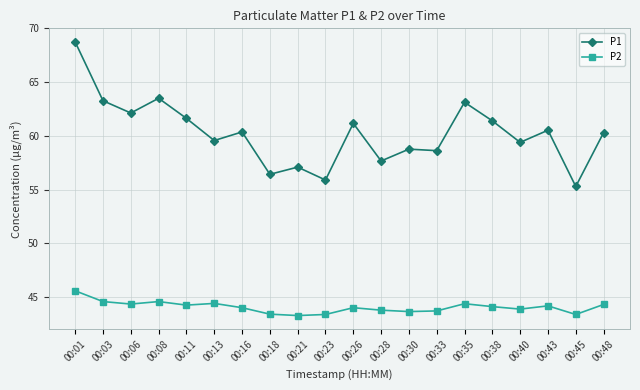

Is the value of P2 at 00:28 greater than the value of P1 at 00:21?

No